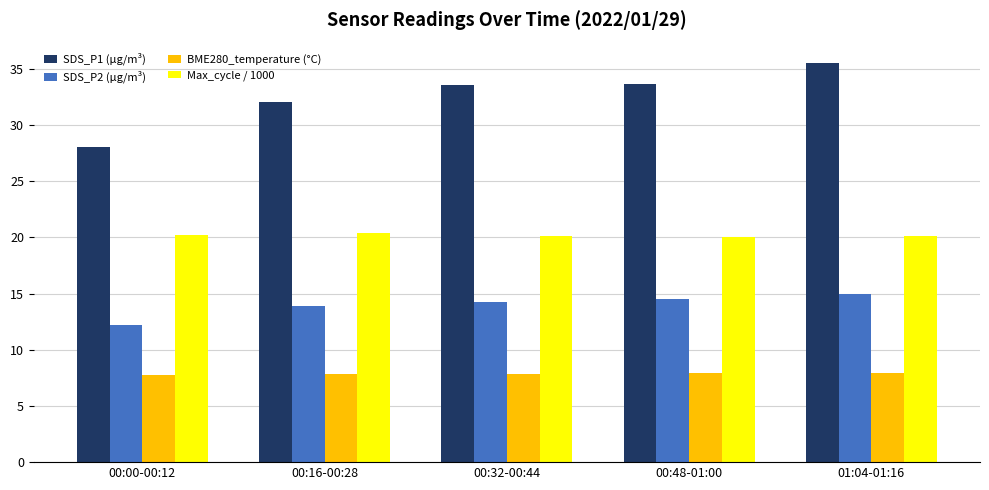

Is the value of SDS_P2 (µg/m³) at 00:00-00:12 greater than the value of SDS_P1 (µg/m³) at 00:32-00:44?

No